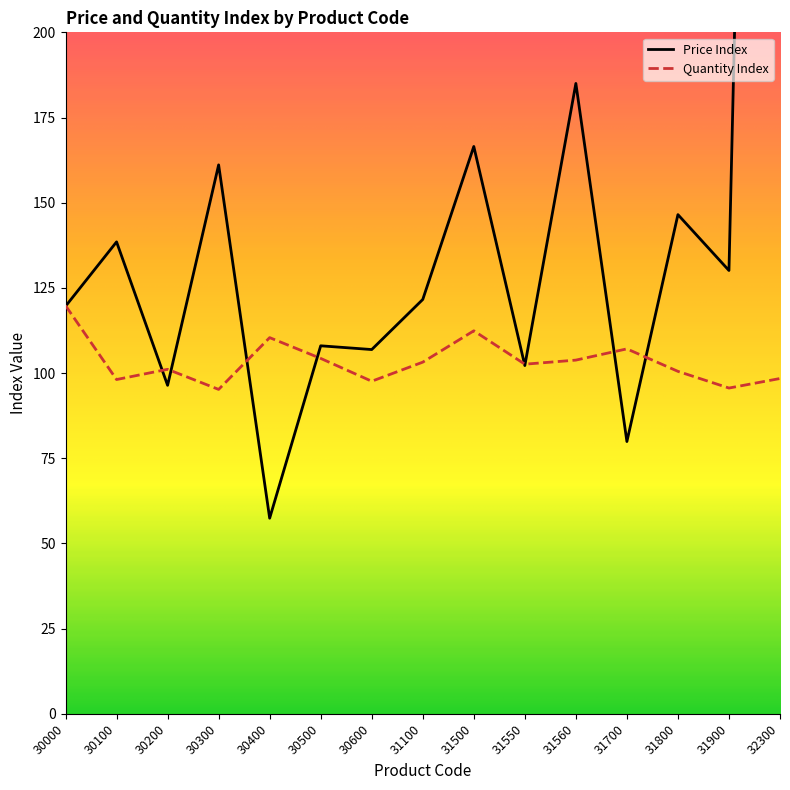

What is the approximate value of Price Index at 31560?

185.0